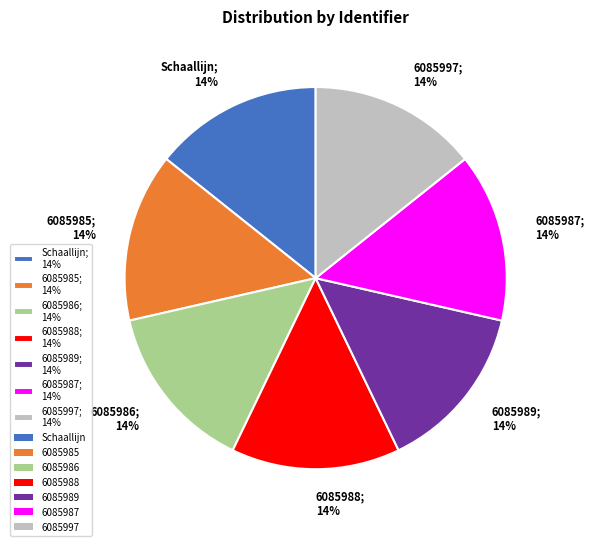

What is the ratio of the value at 6085987 to the value at Schaallijn?

1.0